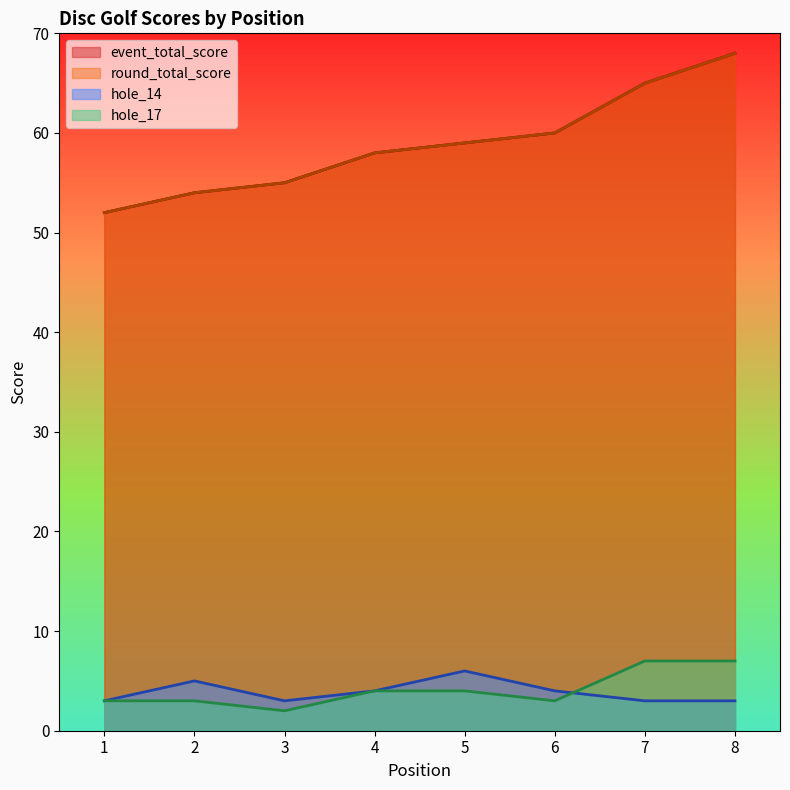

The value of round_total_score at 8 is 68. True or false?

True